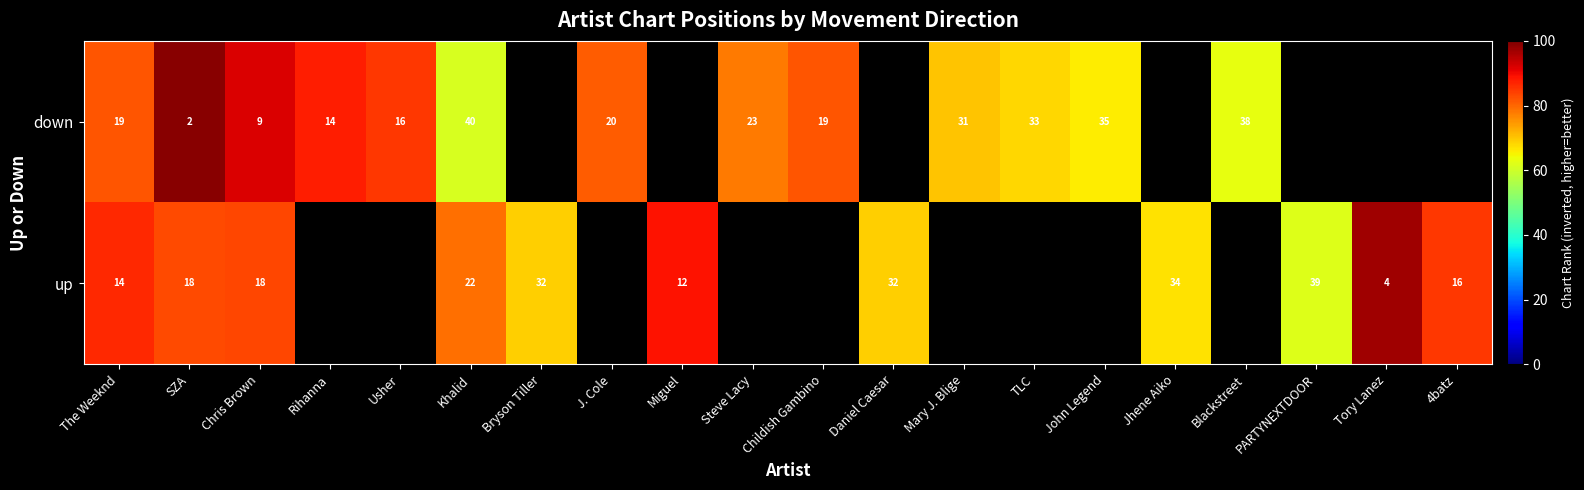

What is the minimum value shown in the chart?

61.0